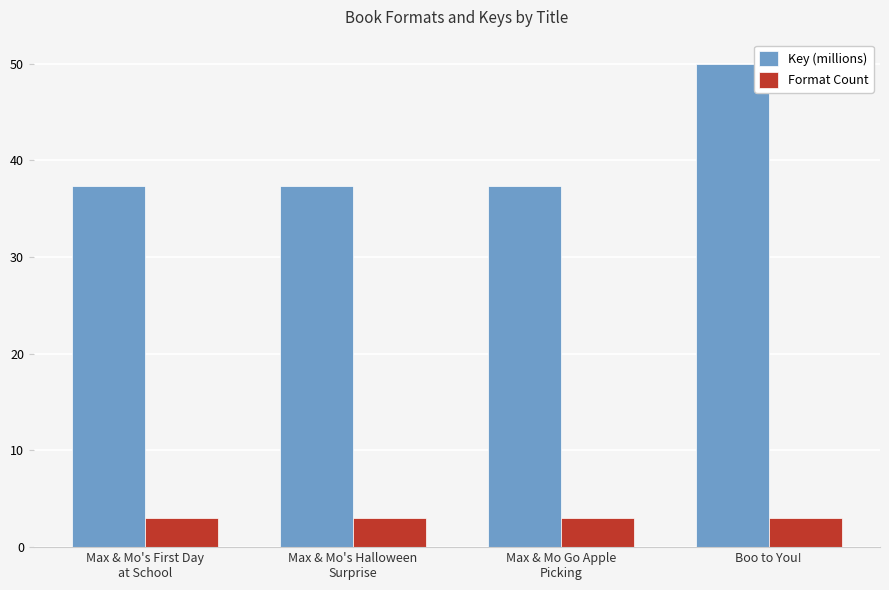

How many bars are there in total?

8